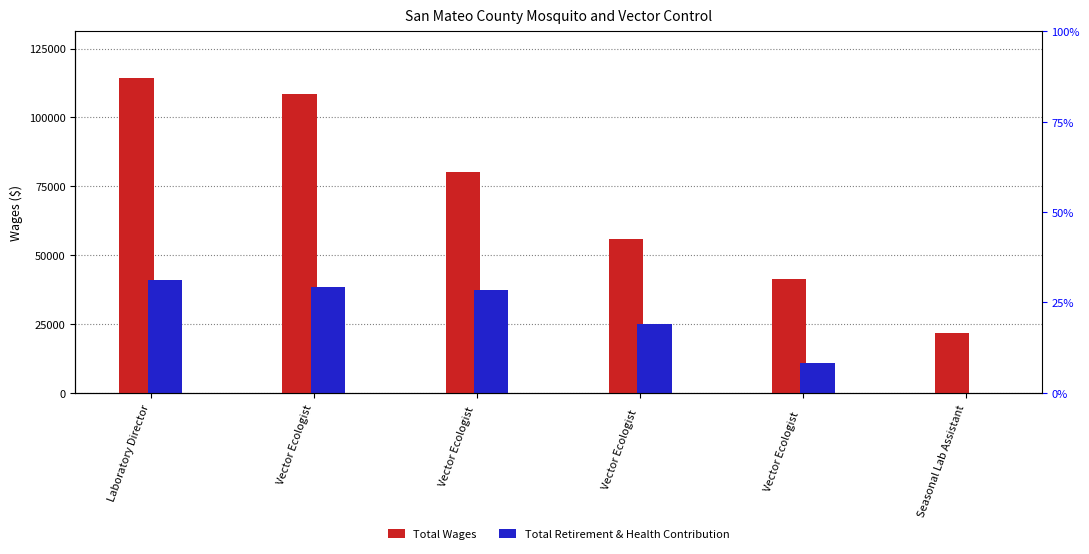

Reading left to right, list all the values displayed in this chart.

Total Wages: 114175	108420	80111	55950	41470	21890
Total Retirement & Health Contribution: 40985	38510	37321	24841	10786	0